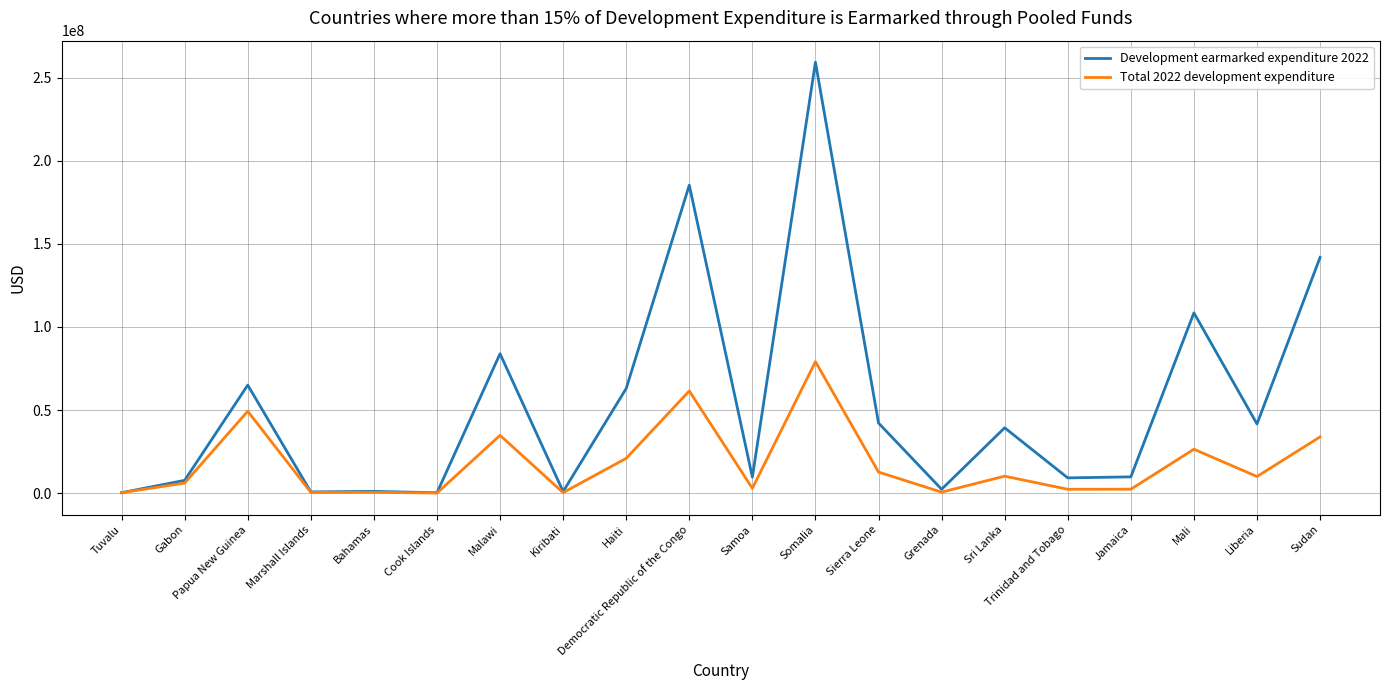

At how many categories does at least one series exceed 197098830?

1